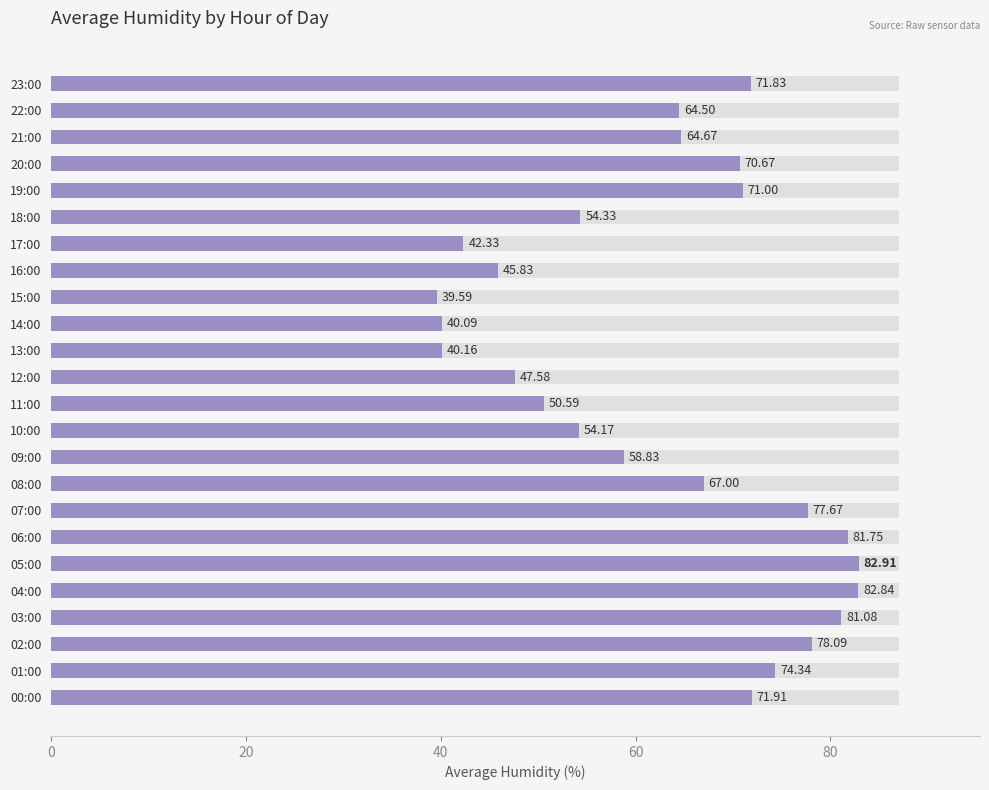

How many categories are shown in the chart?

24